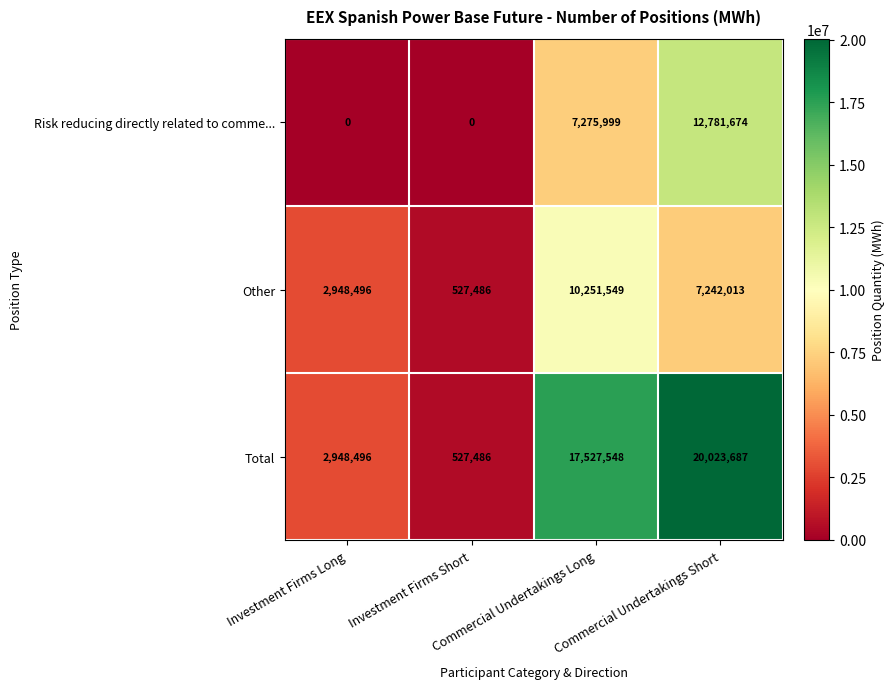

Which series changed the most between Investment Firms Short and Commercial Undertakings Short?

Total